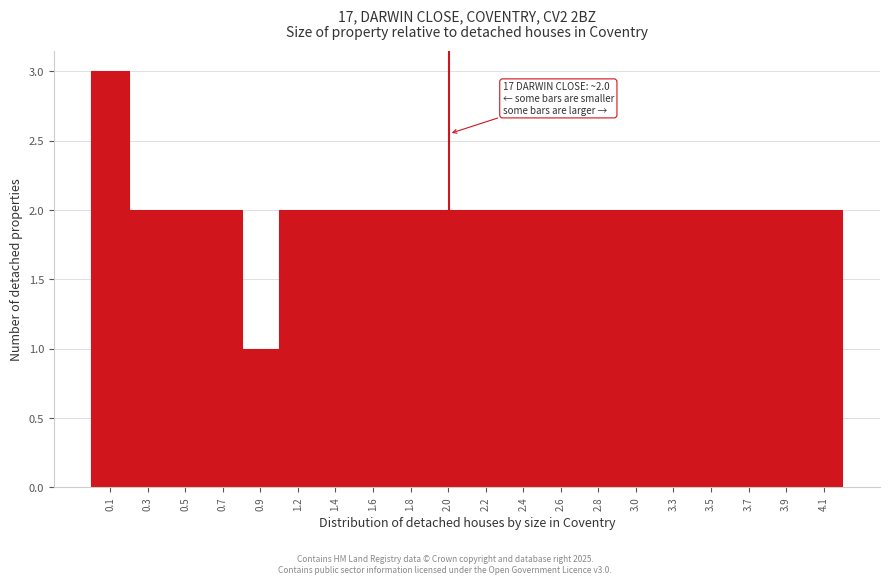

Which range on the x-axis has the tallest bar?

0.00 to 0.21